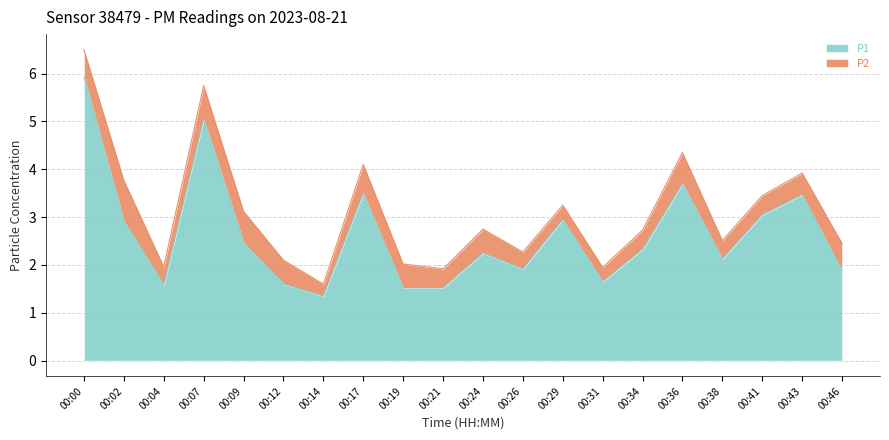

Rank the categories by value from lowest to highest.

00:14, 00:19, 00:21, 00:04, 00:12, 00:31, 00:46, 00:26, 00:38, 00:24, 00:34, 00:09, 00:02, 00:29, 00:41, 00:43, 00:17, 00:36, 00:07, 00:00